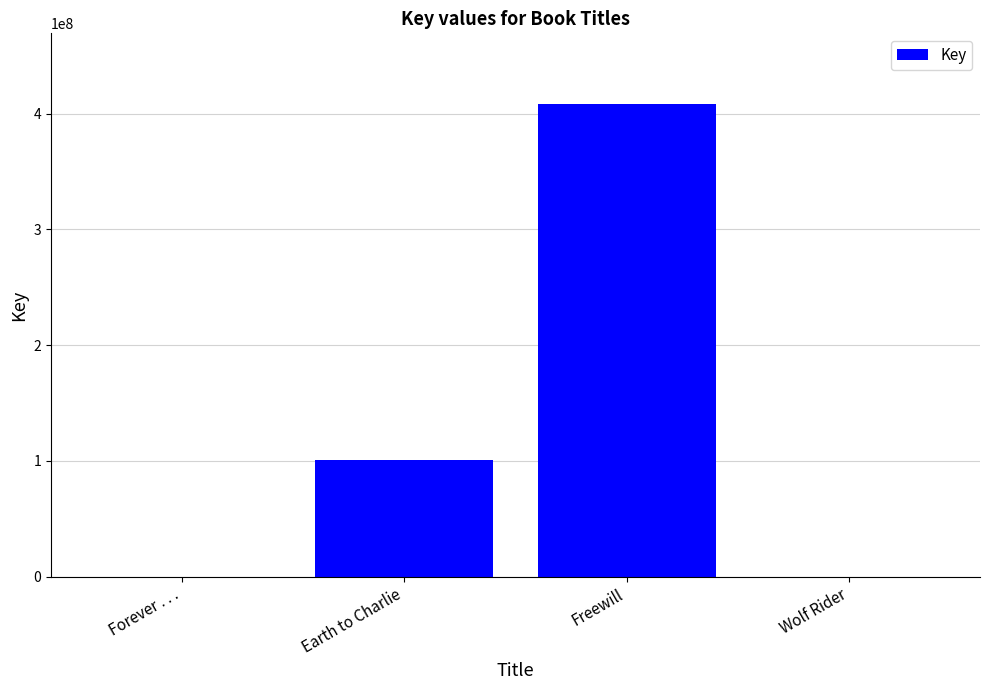

What is the sum of the values at Freewill and Wolf Rider?

408113791